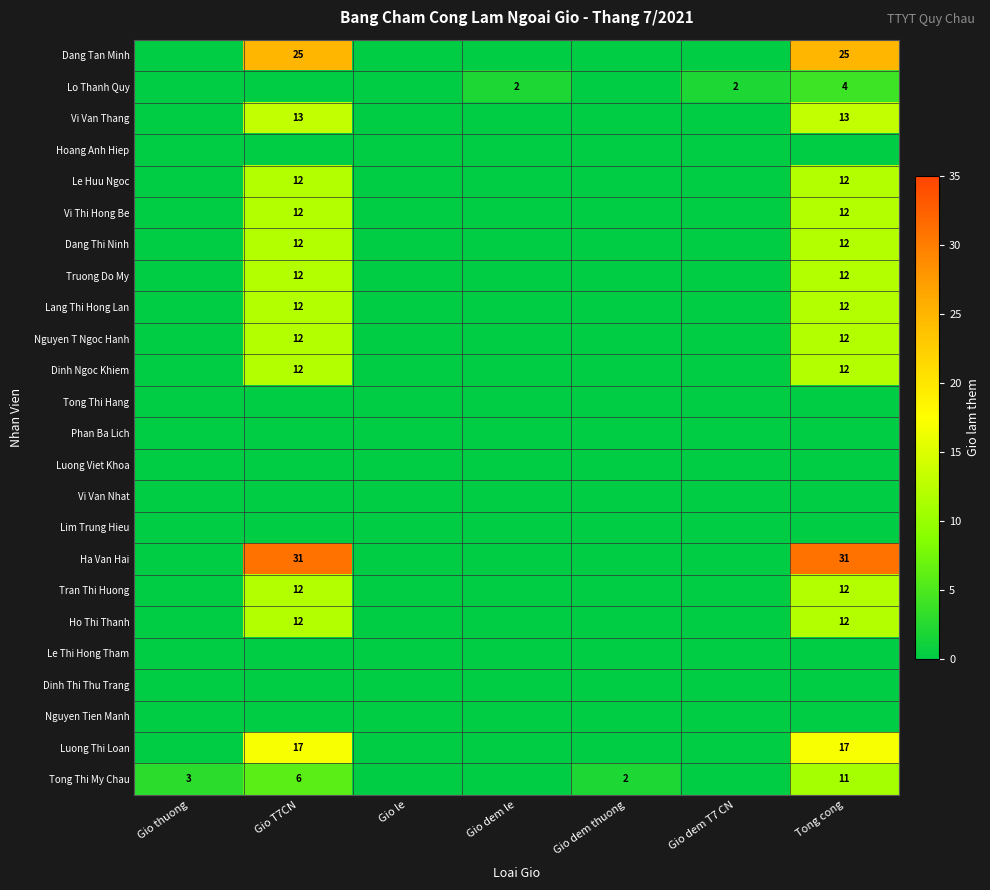

The Dang Thi Ninh series shows 6 at Tong cong. True or false?

False